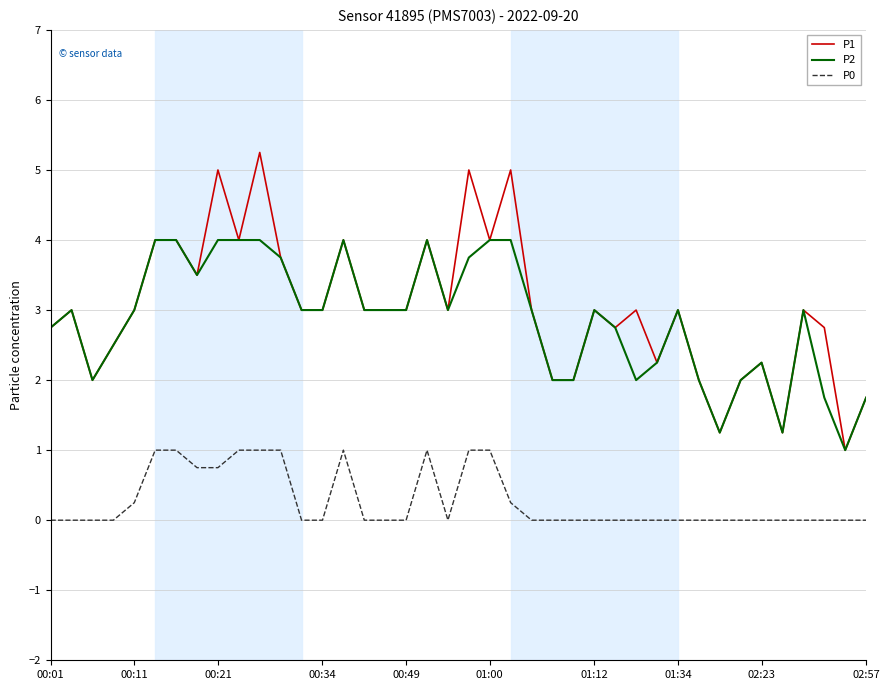

Rank the series by their maximum value, from lowest to highest.

P0, P2, P1